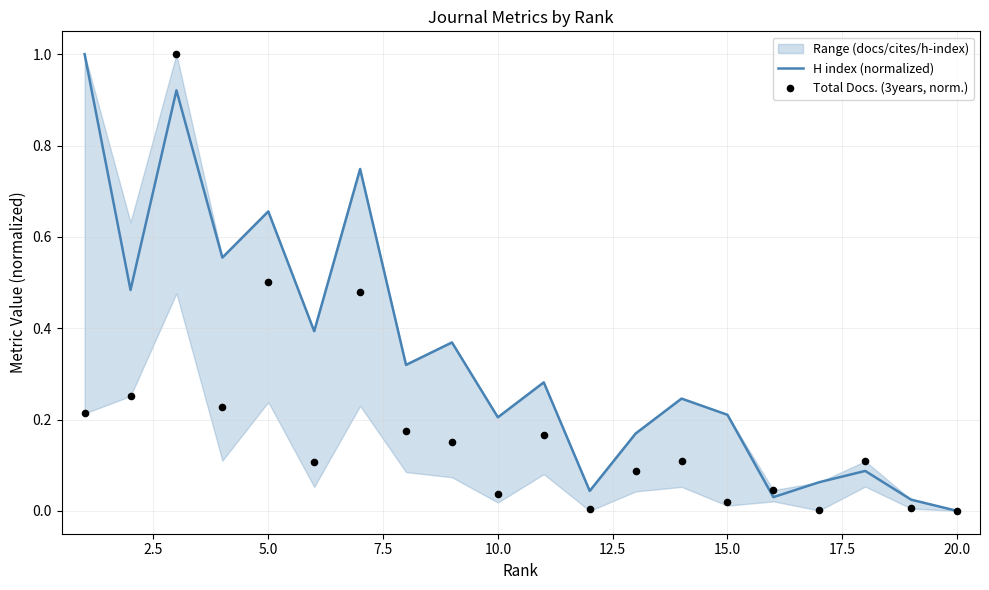

At which label does H index (normalized) reach its minimum?

20.0